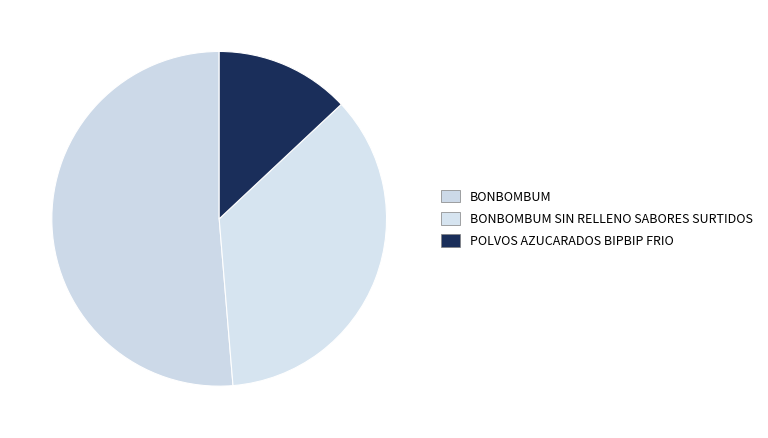

How many slices are in this pie chart?

3